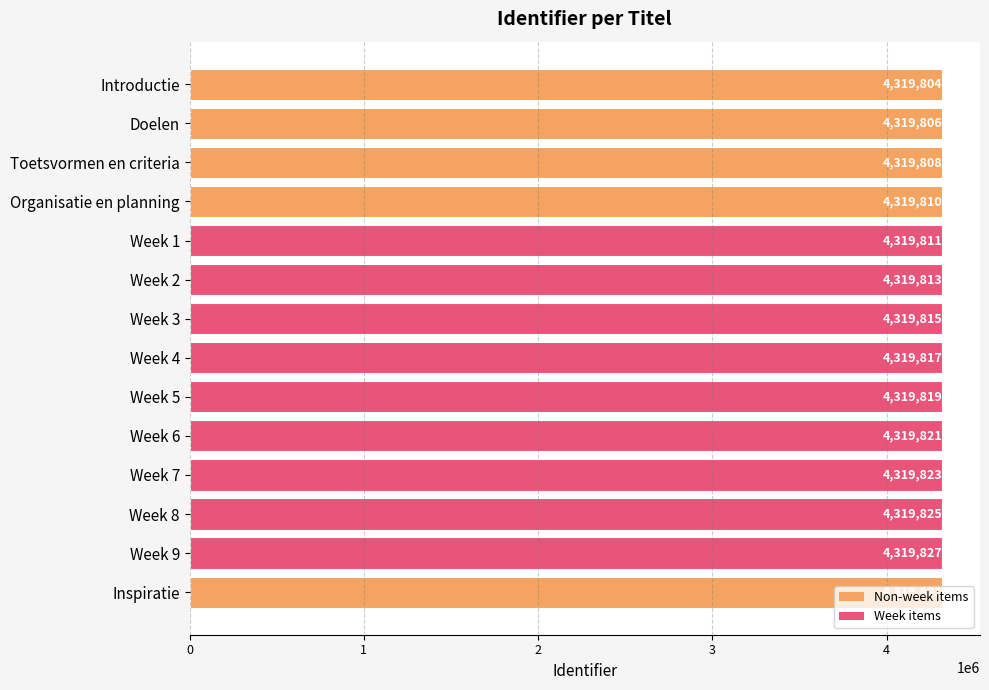

The chart shows a value of 1979702 at Week 7. True or false?

False